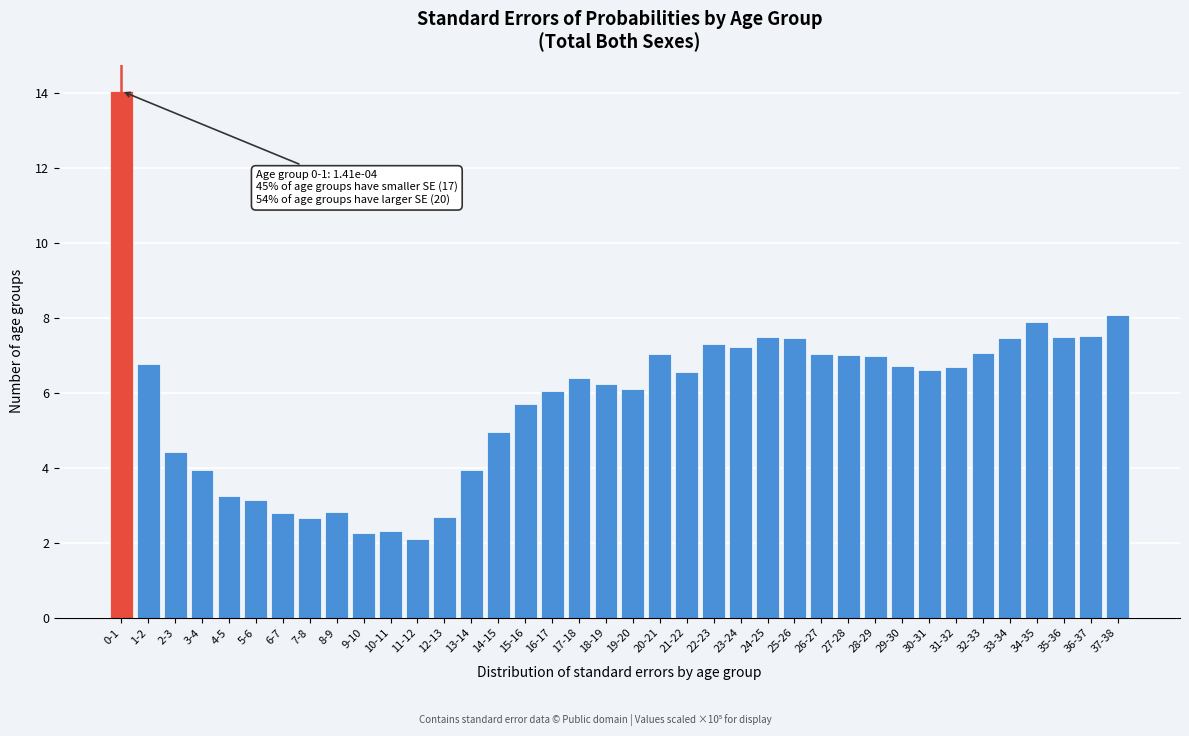

What is the difference between the maximum and minimum values?

12.0